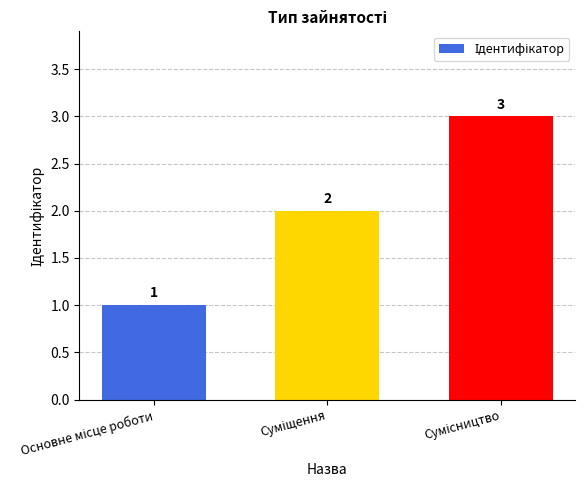

What is the value of the 3rd bar from the left?

3